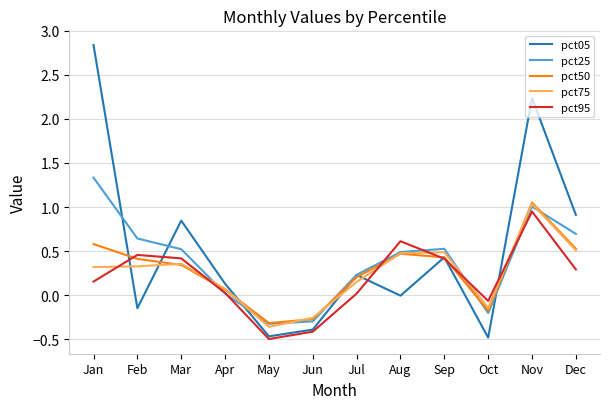

What is the sum of the pct25 values at Jul and Nov?

1.2